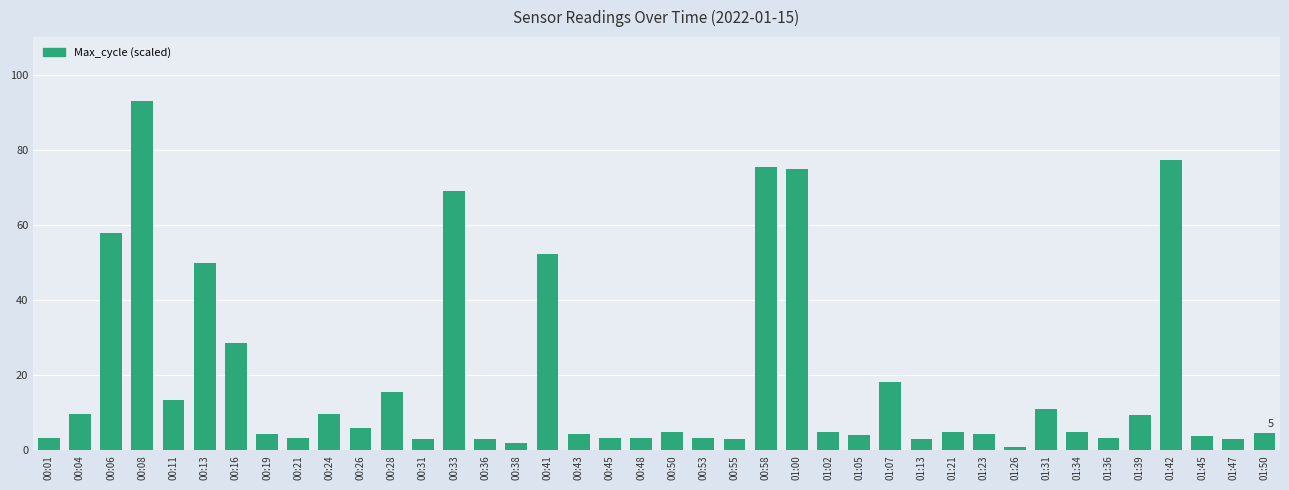

What is the difference between the values at 00:11 and 00:33?

55.5